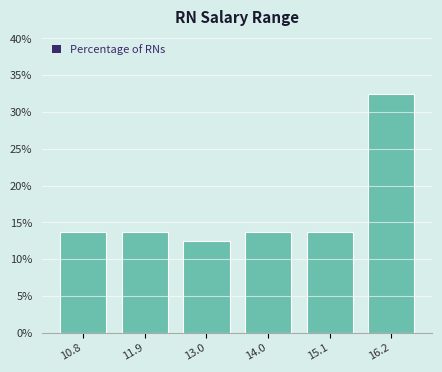

Over which range of the x-axis is the bar tallest?

15.6 to 16.8